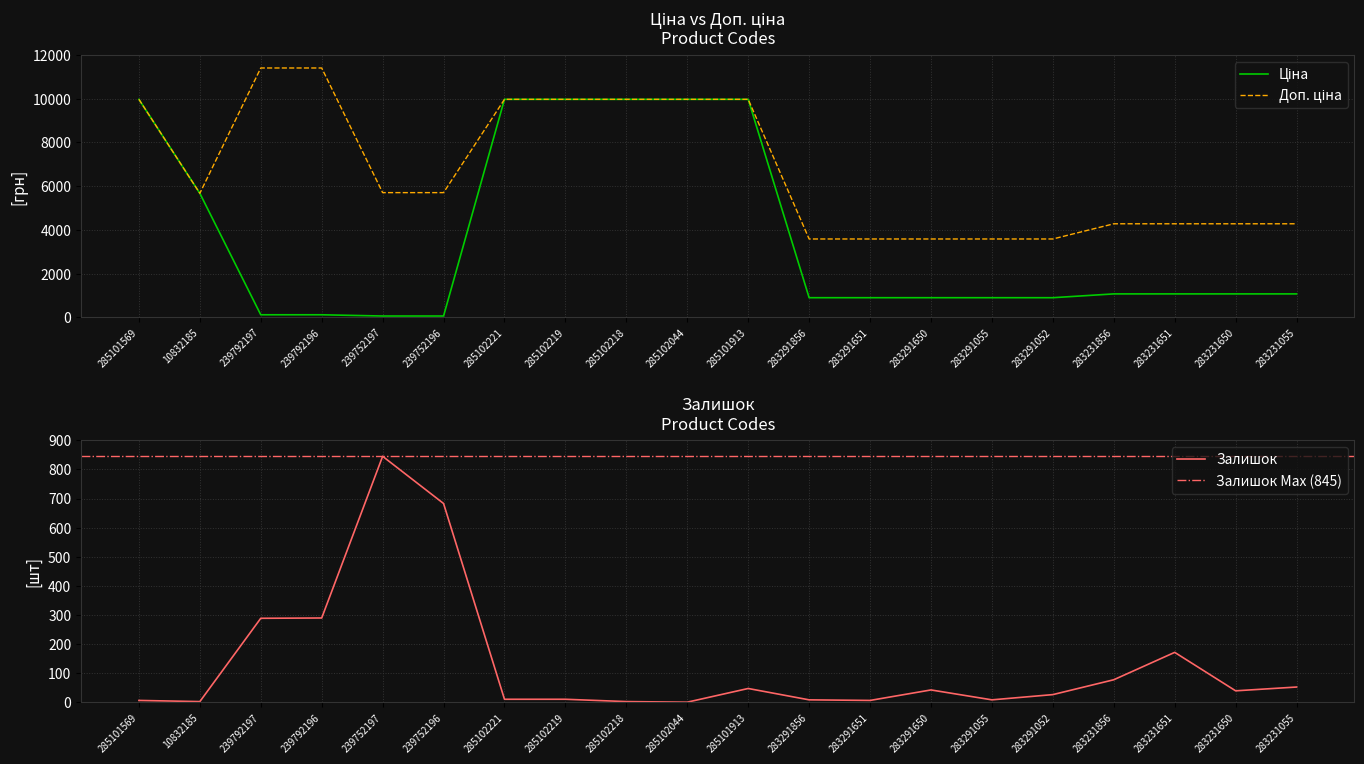

Count the number of data series in this chart.

3